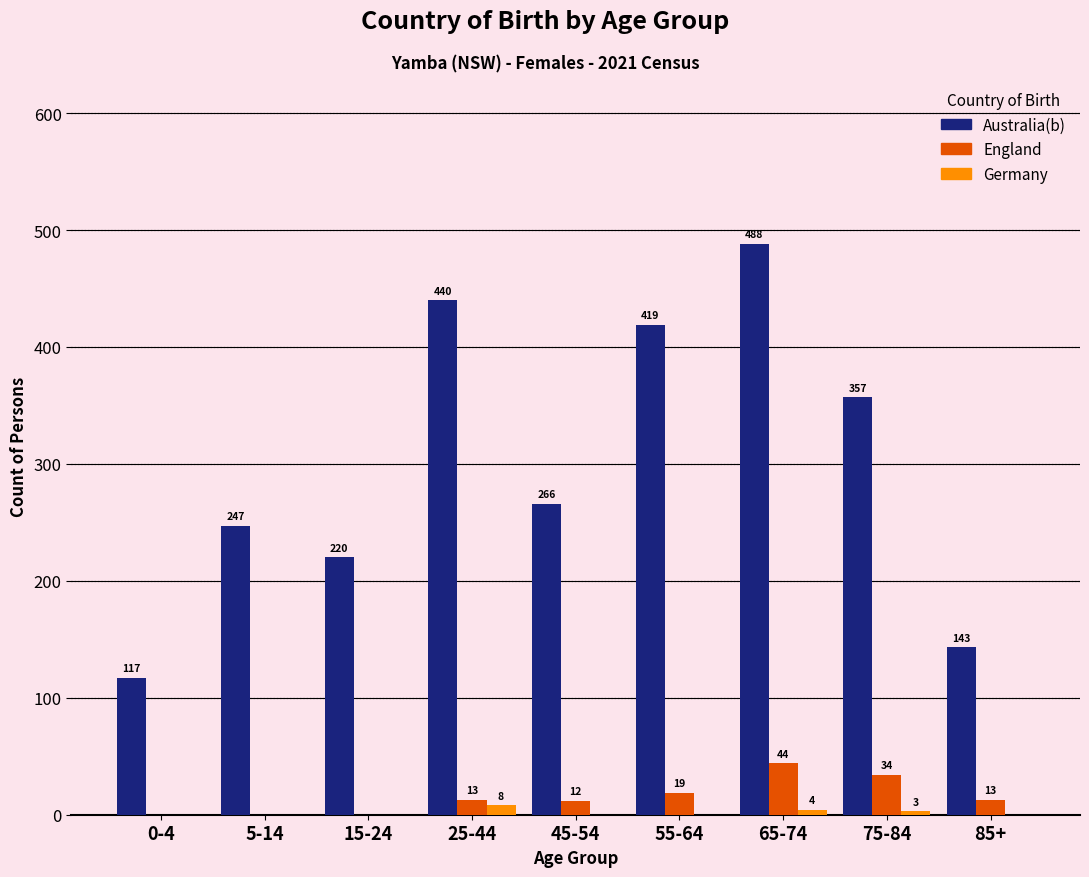

Reading left to right, extract all data points from this chart.

Australia(b): 0-4=117	5-14=247	15-24=220	25-44=440	45-54=266	55-64=419	65-74=488	75-84=357	85+=143
England: 0-4=0	5-14=0	15-24=0	25-44=13	45-54=12	55-64=19	65-74=44	75-84=34	85+=13
Germany: 0-4=0	5-14=0	15-24=0	25-44=8	45-54=0	55-64=0	65-74=4	75-84=3	85+=0